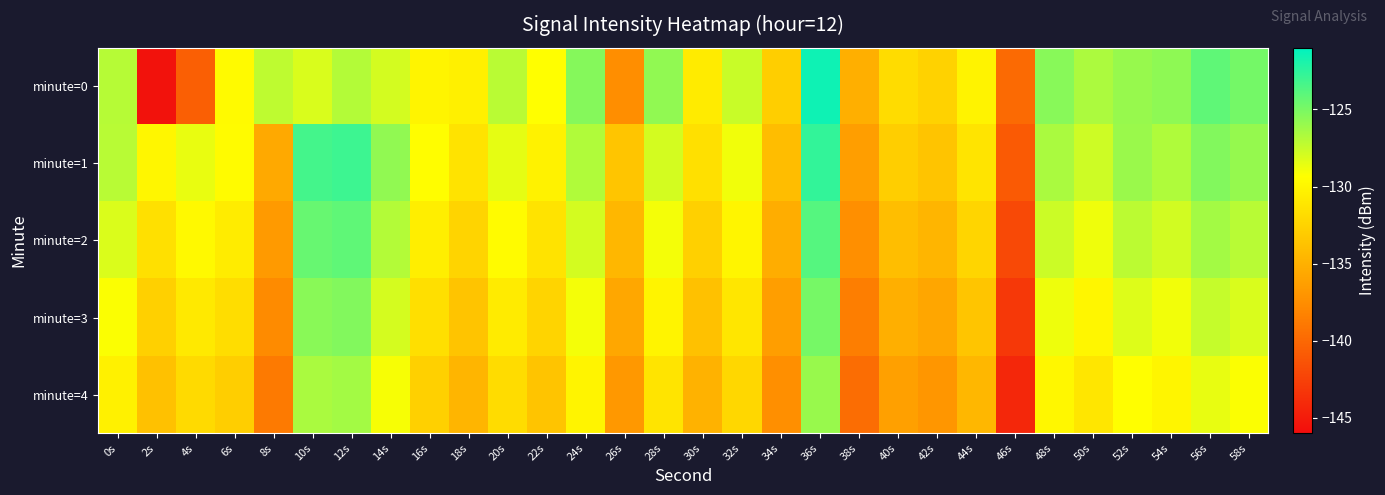

Which series has the widest spread of values?

minute=0